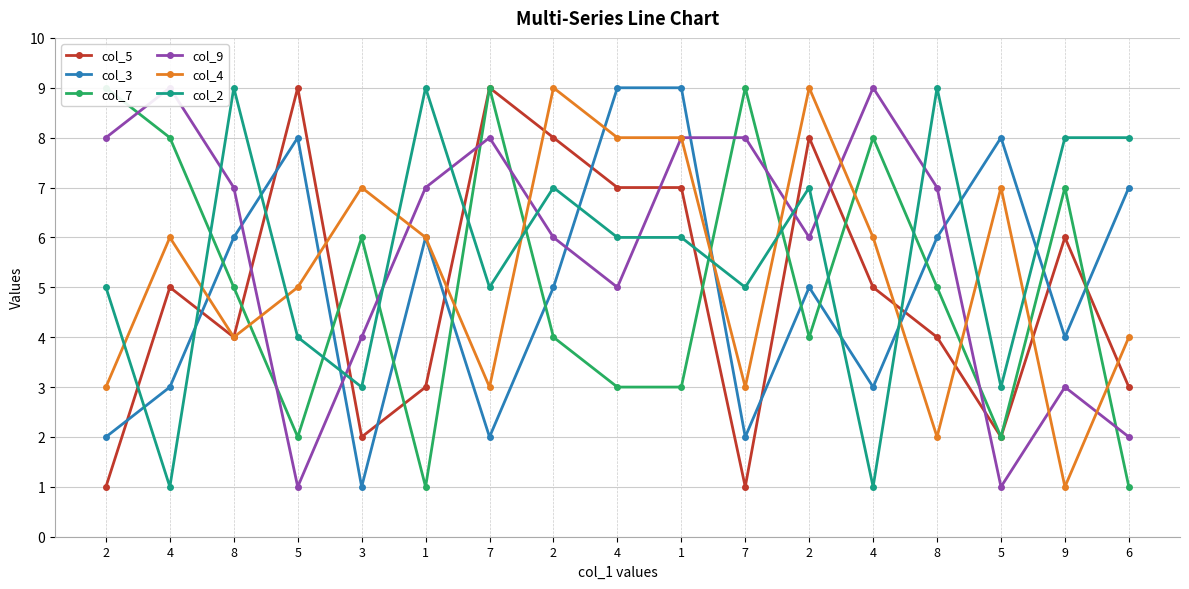

True or false: col_7 and col_9 intersect in this chart.

True